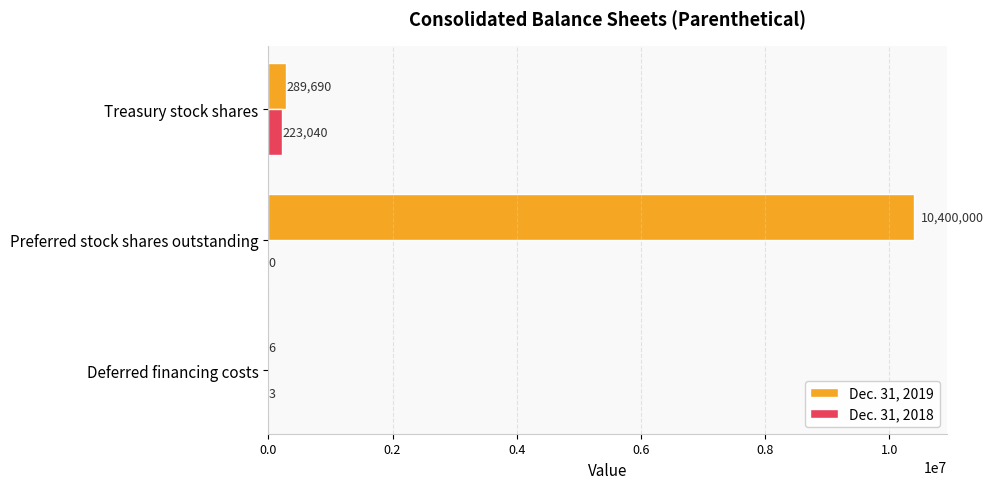

At which label is Dec. 31, 2019 closest to 5200003?

Treasury stock shares